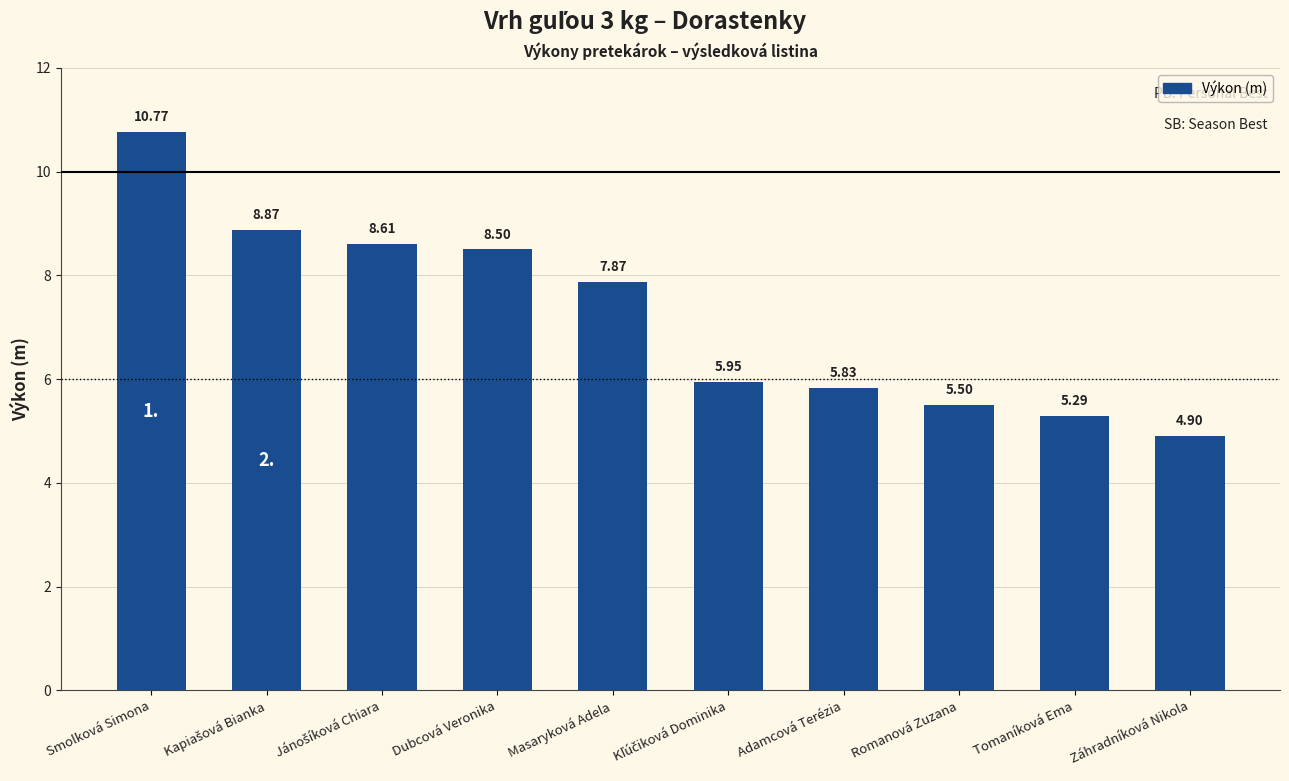

What is the label of the 7th bar from the left?

Adamcová Terézia